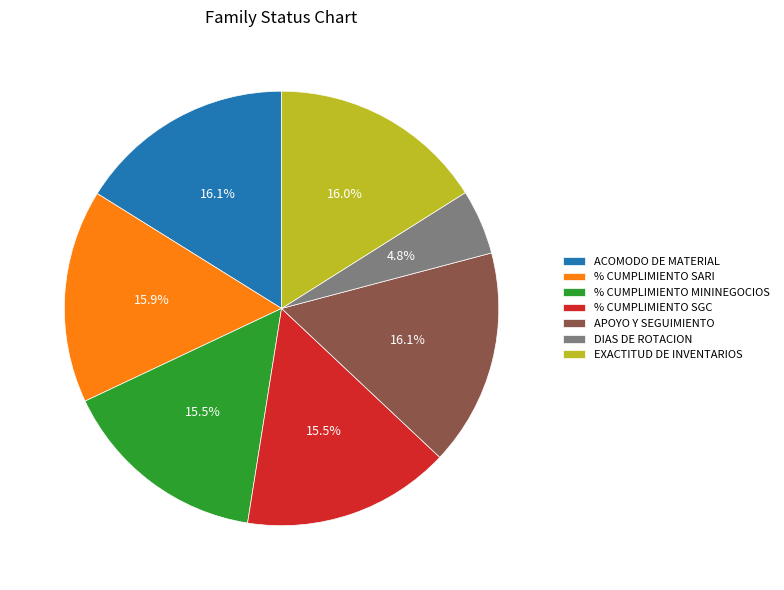

What percentage is the EXACTITUD DE INVENTARIOS slice, to the nearest percent?

16%